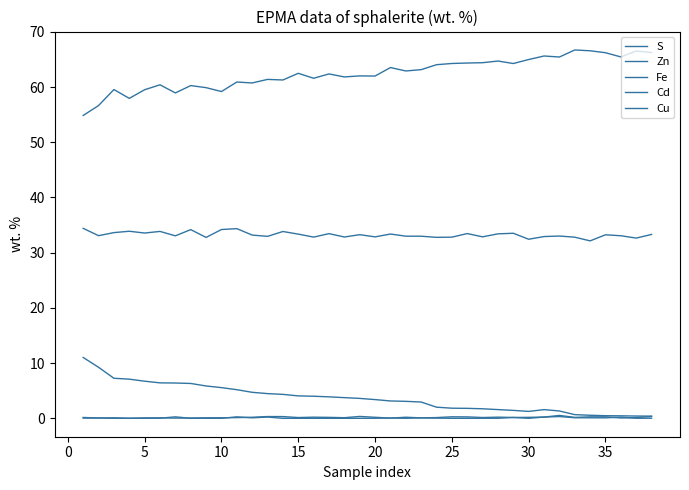

What is the average value of the Cu series?

0.1